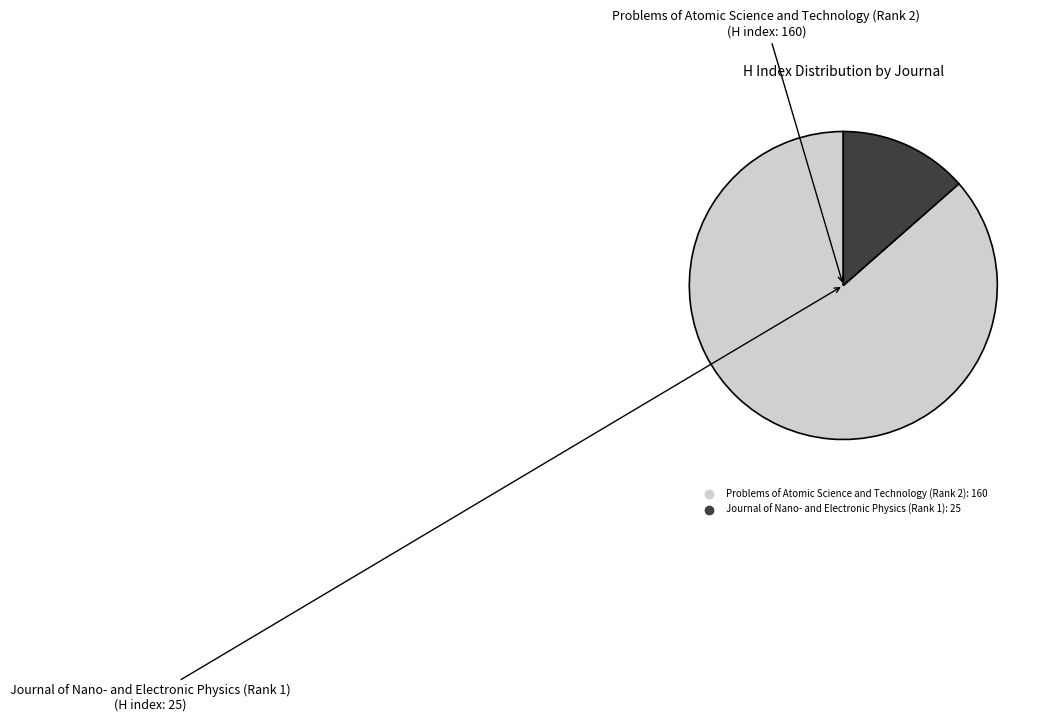

Is Journal of Nano- and Electronic Physics (Rank 1) the majority of the pie?

No